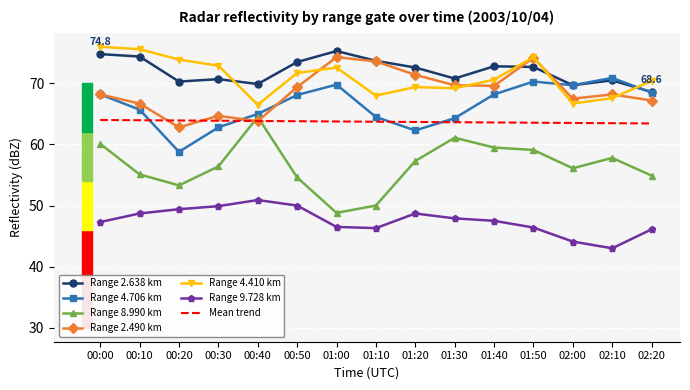

What position from the left is 00:10?

2